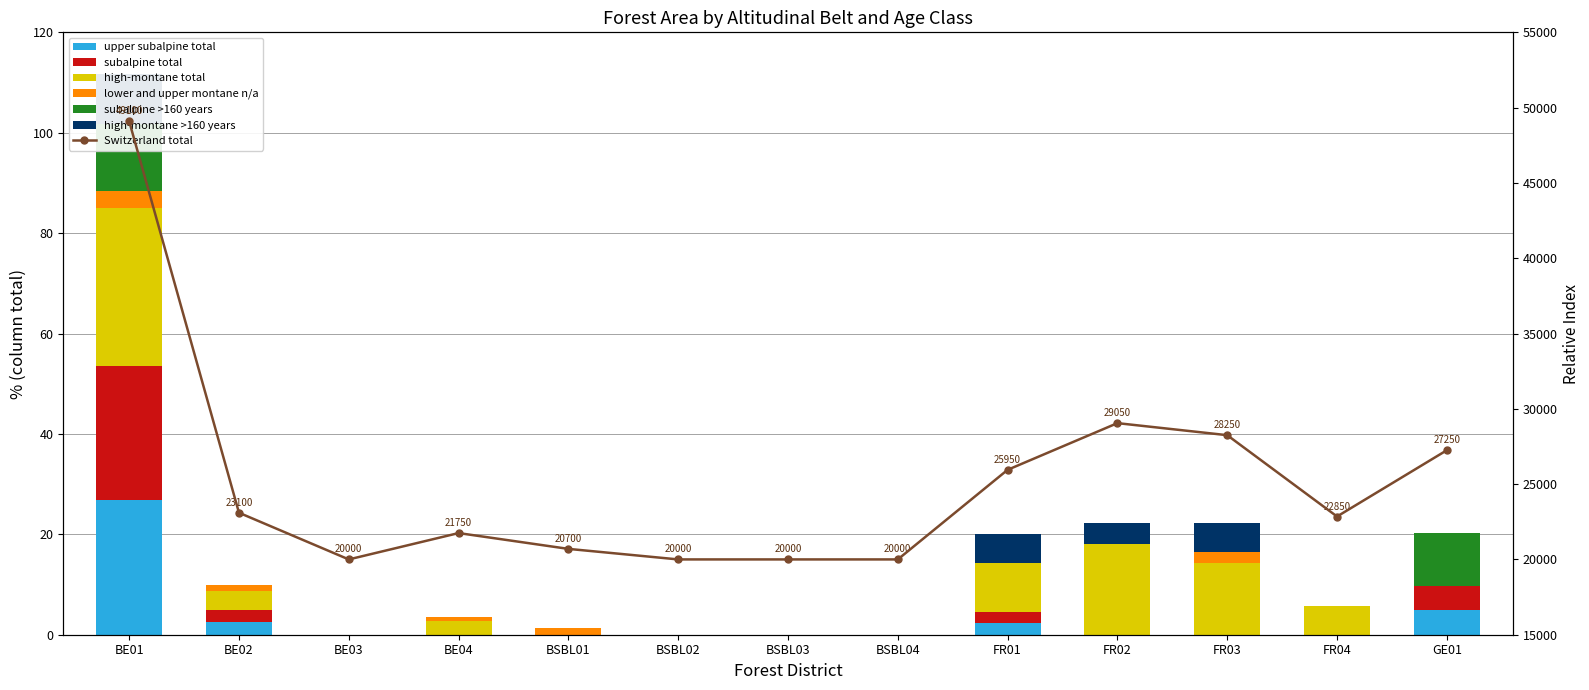

What is the difference between the highest and lowest values at GE01?

10.5